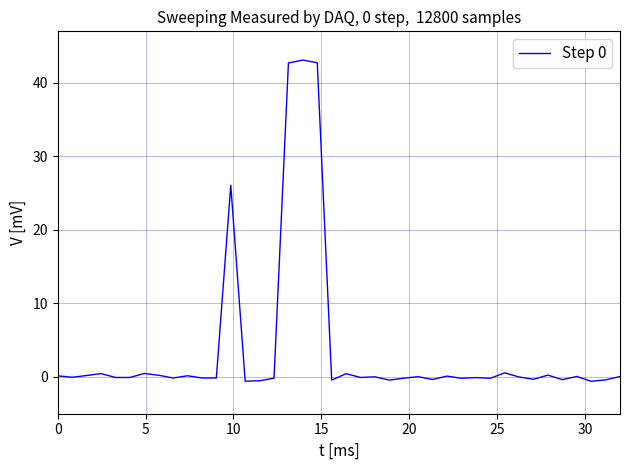

What is the difference between the maximum and minimum values?

43.7